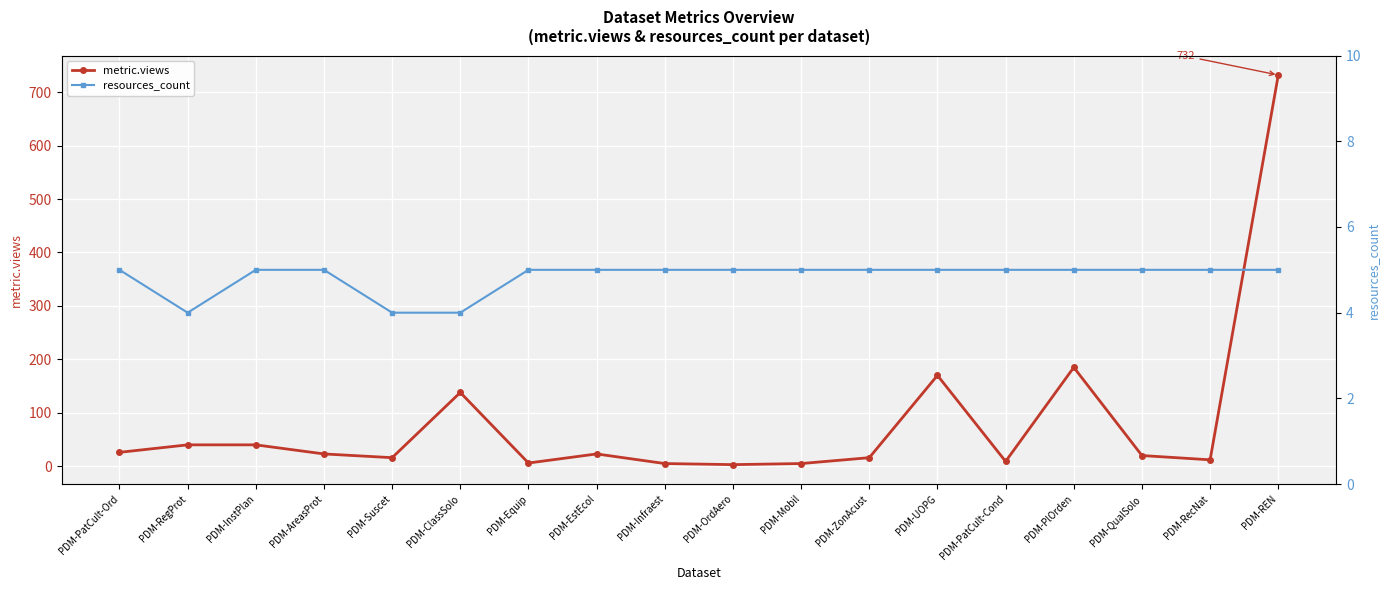

What is the difference between the highest and lowest values at PDM-ZonAcust?

11